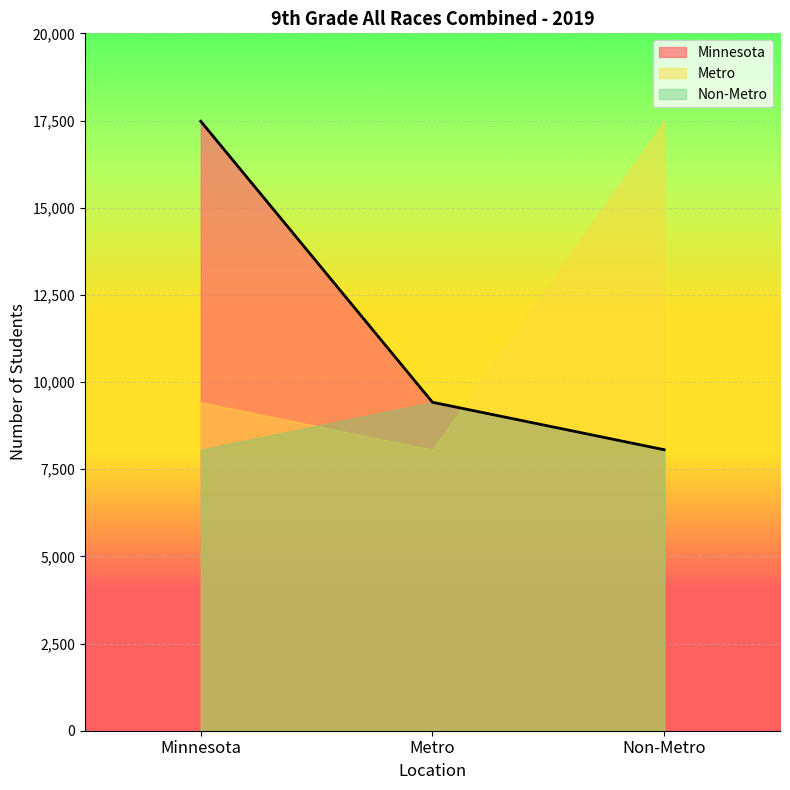

Rank the series by their maximum value, from lowest to highest.

Non-Metro, Metro, Minnesota